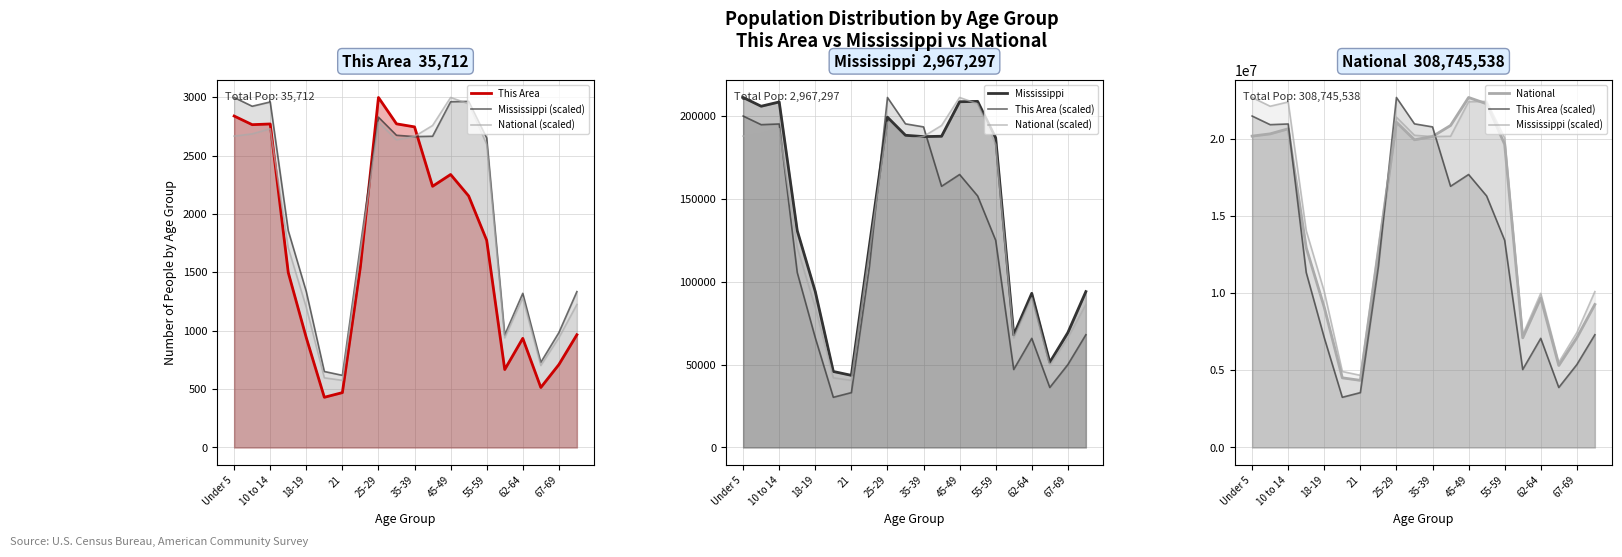

How many values in the This Area series are below 1775?

10